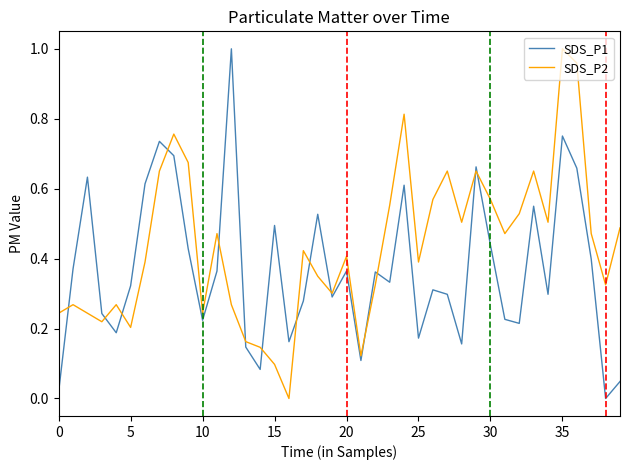

Which series has the largest total across all categories?

SDS_P2